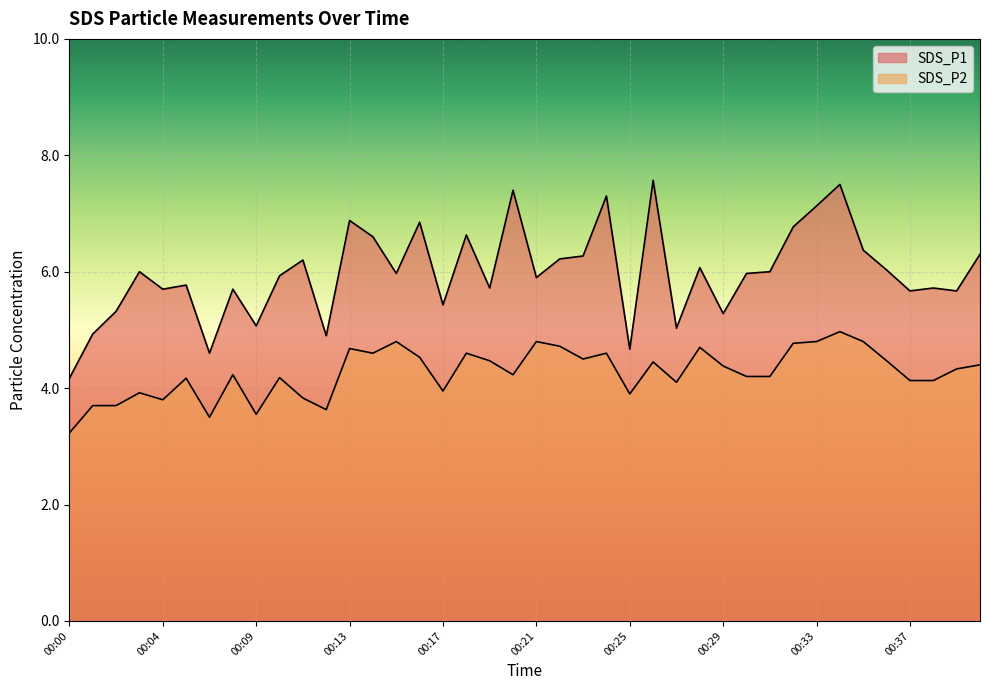

At which label does SDS_P2 reach its peak?

00:34